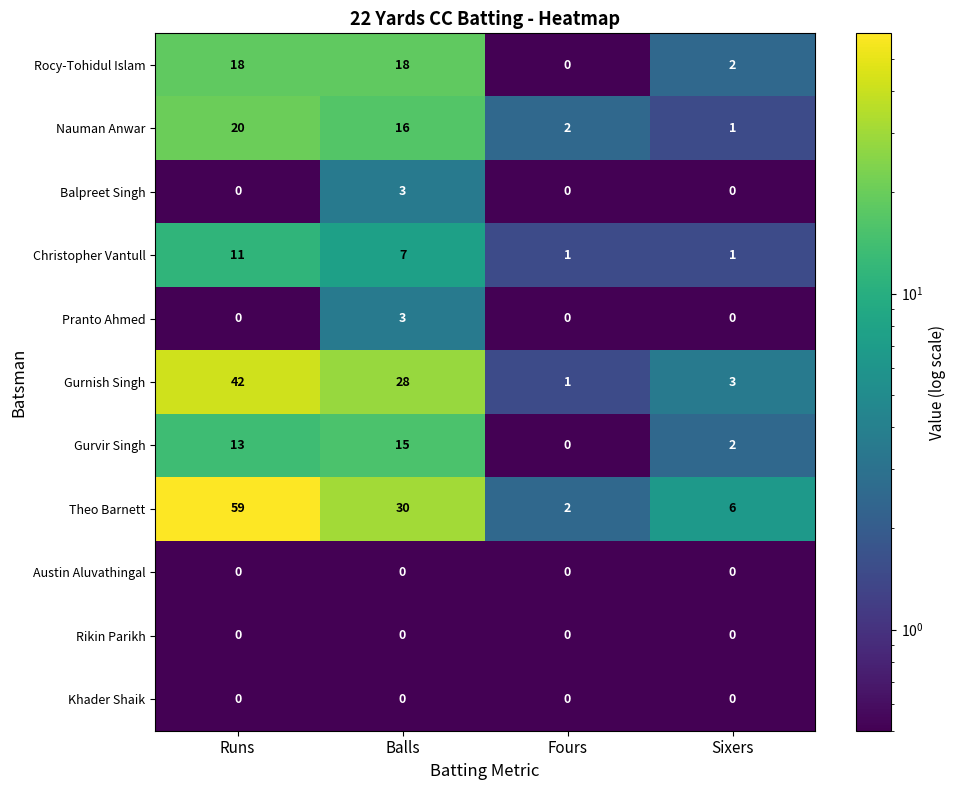

Is the value of Nauman Anwar at Sixers greater than the value of Rikin Parikh at Sixers?

Yes